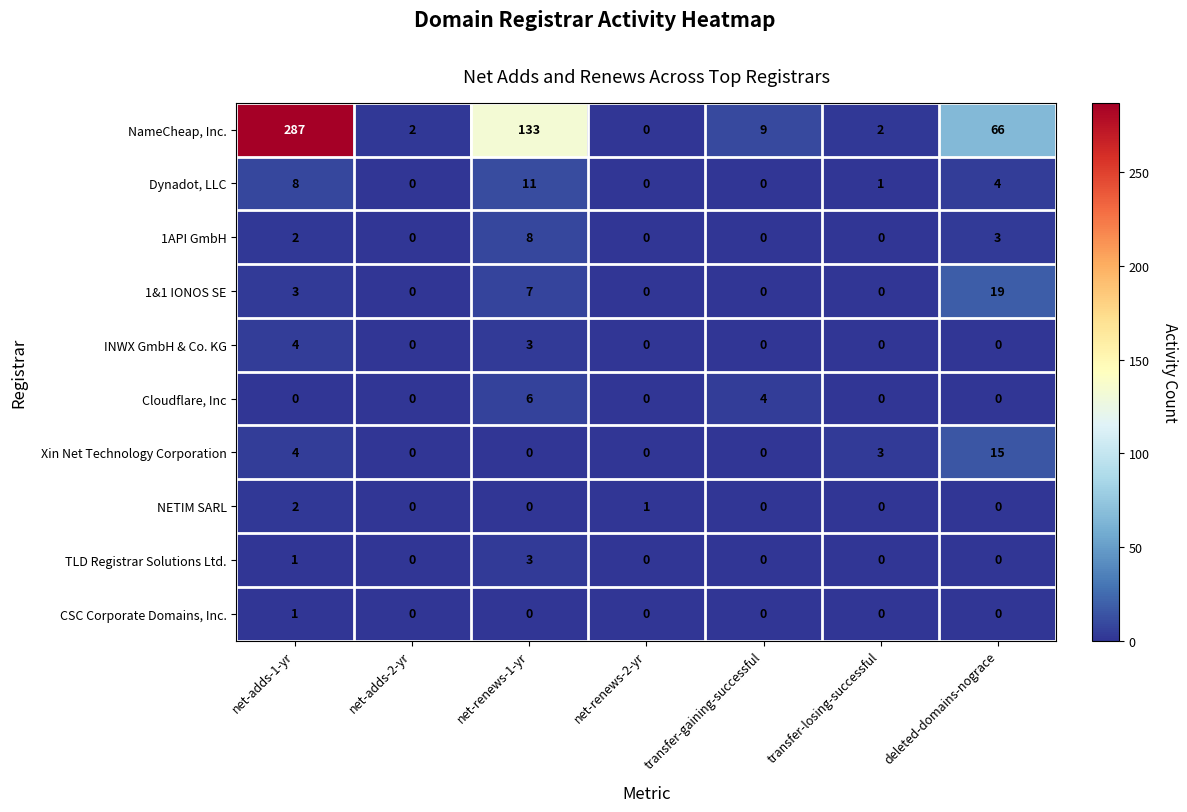

What is the spread (max minus min) of values at net-renews-1-yr?

133